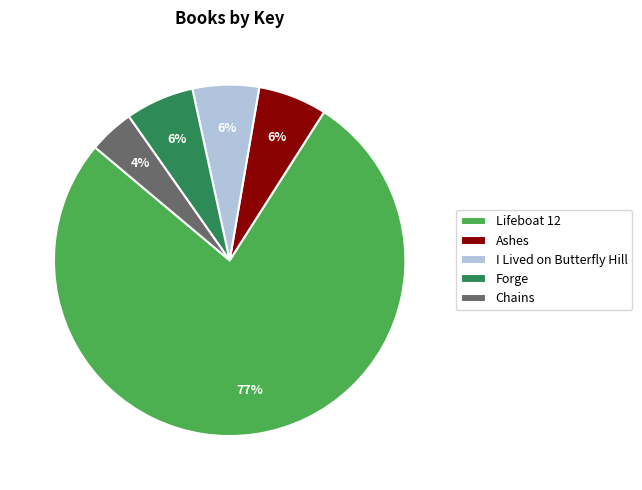

To the nearest percent, what percentage of the pie is Ashes?

6%